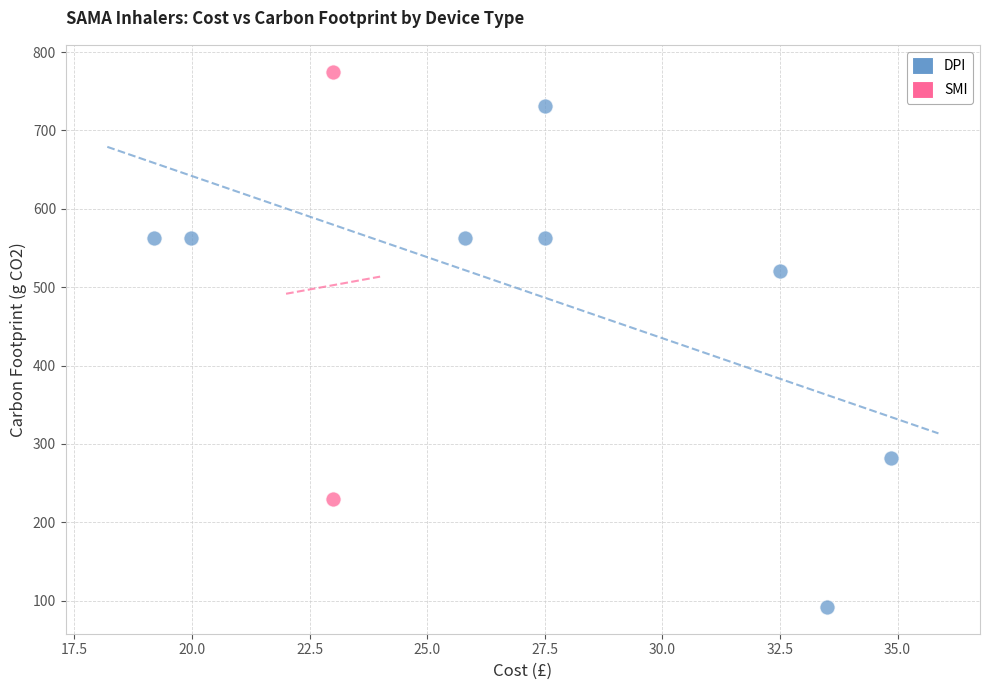

What are all the series names shown in the legend?

DPI, SMI